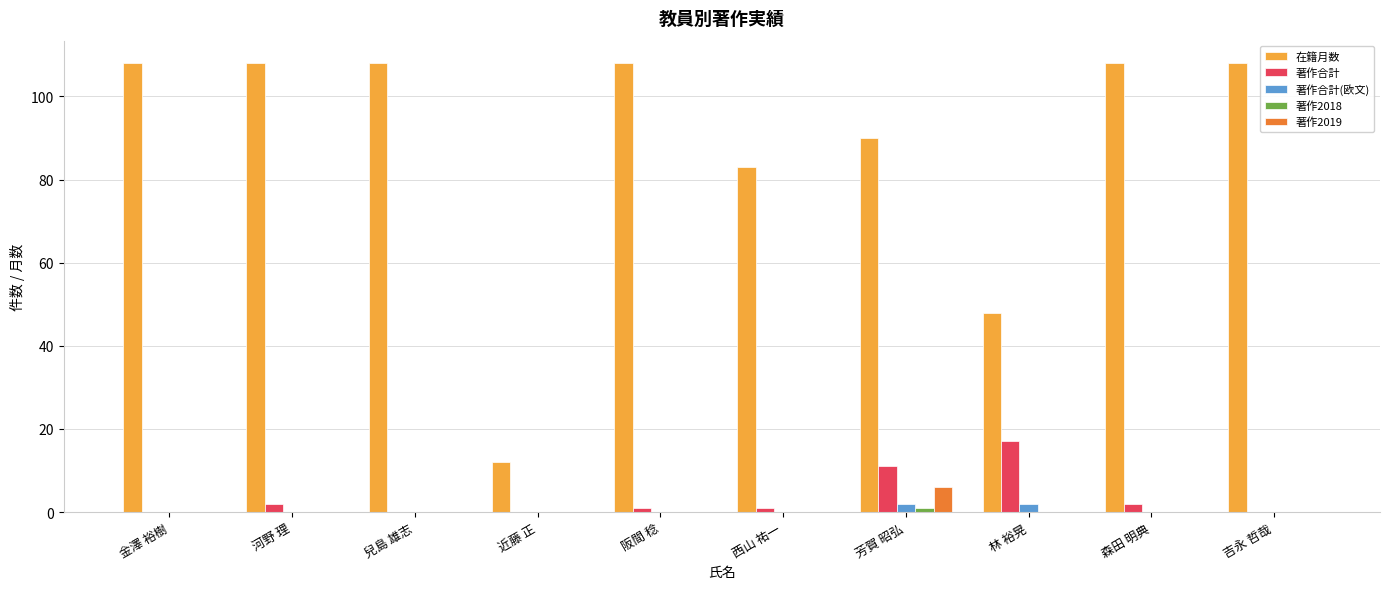

Which series changed the most between 兒島 雄志 and 西山 祐一?

在籍月数